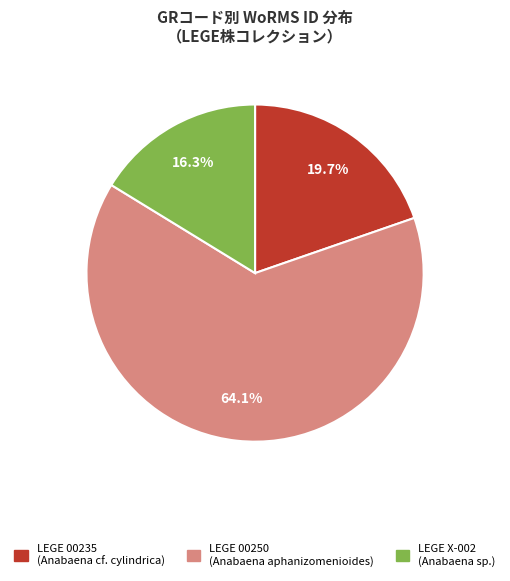

The LEGE X-002 slice represents 16% of the pie. True or false?

True